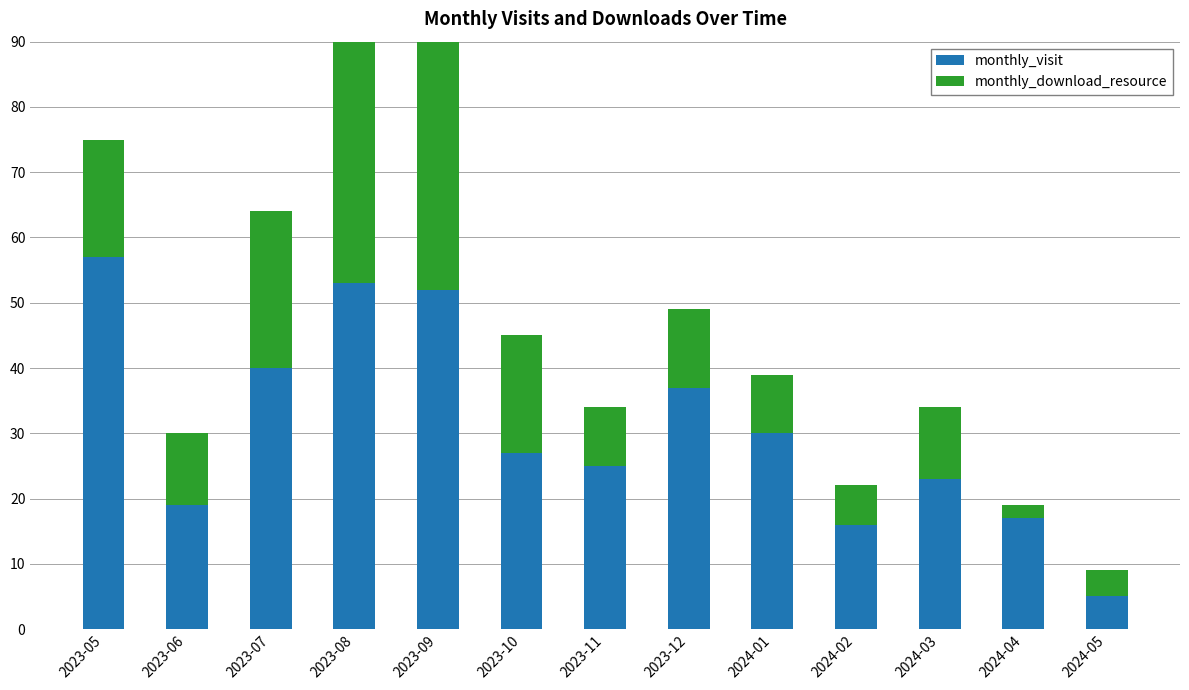

How many data points in monthly_visit are less than 27?

6